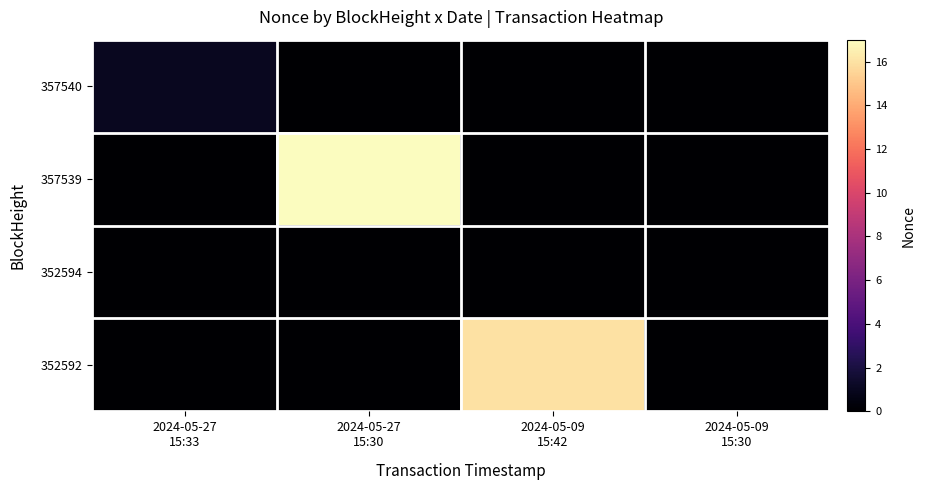

Rank the series by their maximum value, from highest to lowest.

357539, 352592, 357540, 352594